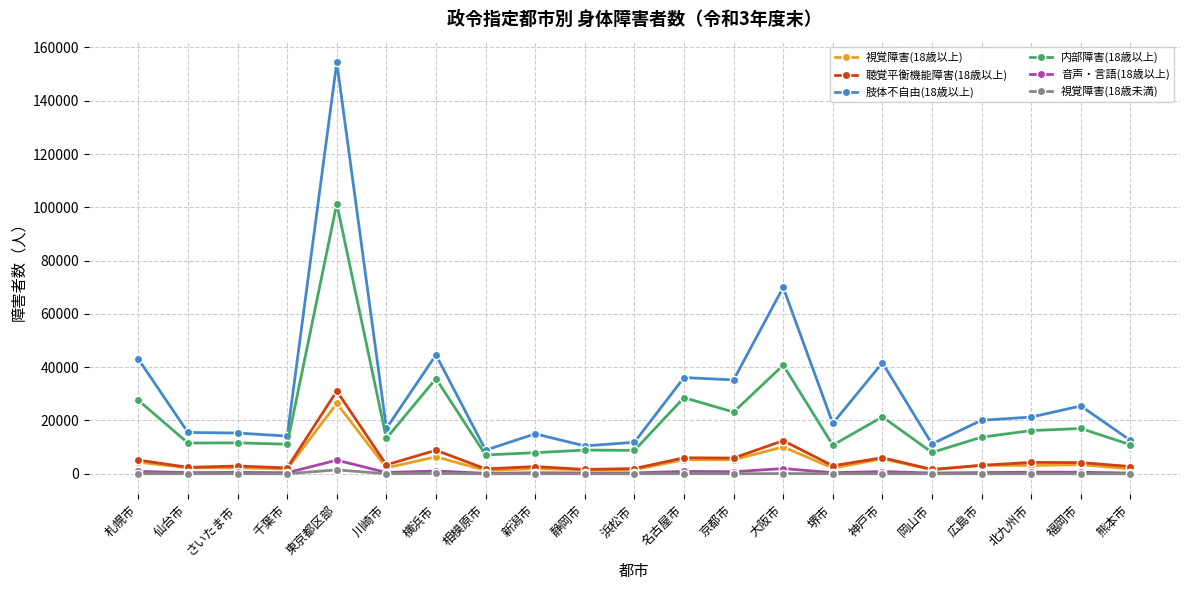

What is the difference between the maximum and second lowest values in the 内部障害(18歳以上) series?

93428